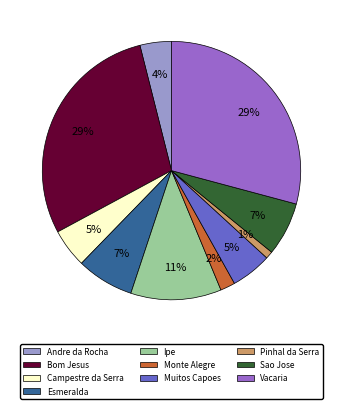

Does any single category account for the majority?

No